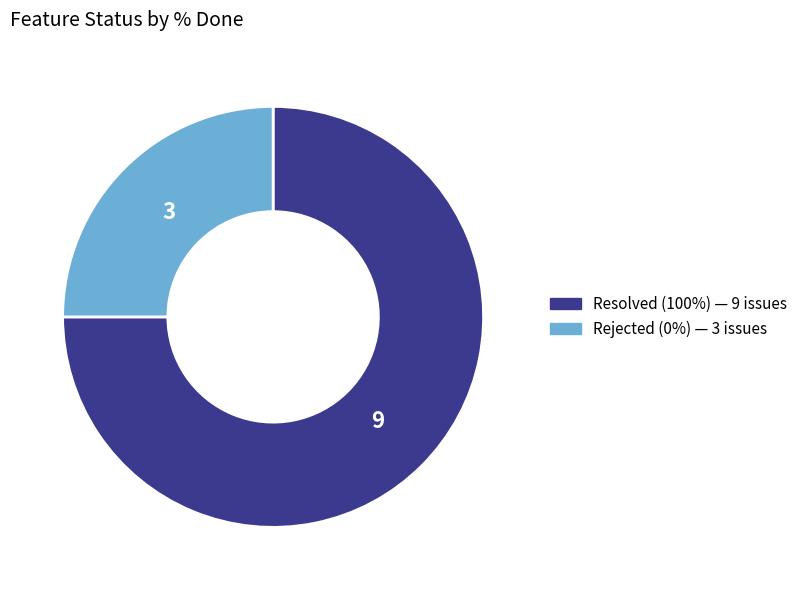

Is there a majority slice in this chart?

Yes